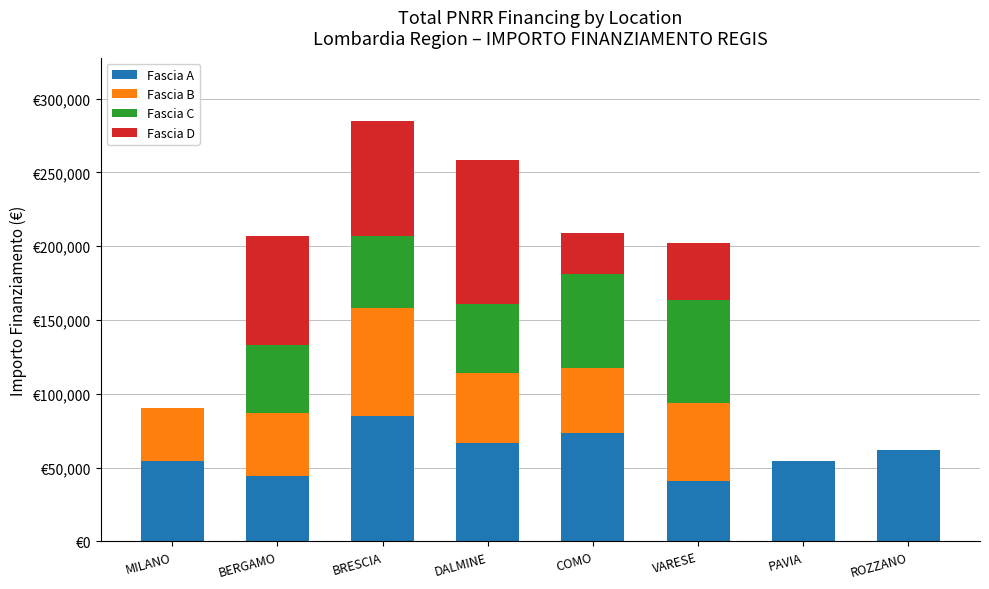

Are the bars grouped side by side (vs. stacked)?

No